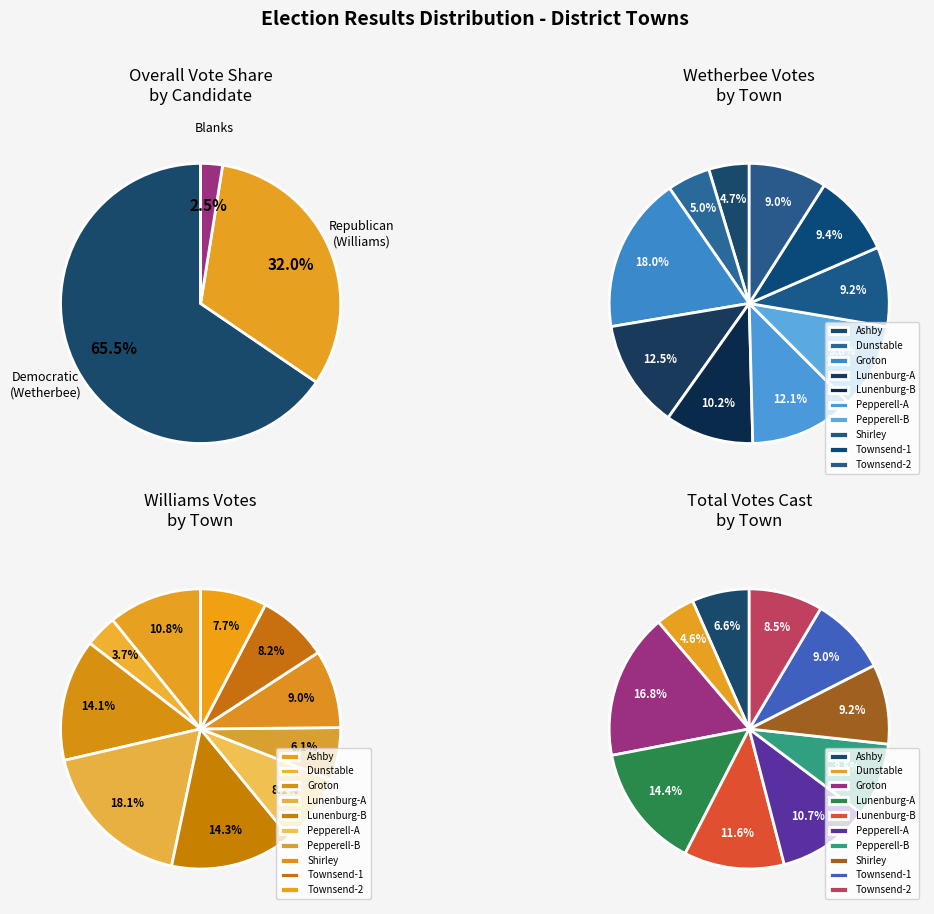

What percentage is the Townsend-2 slice, to the nearest percent?

9%